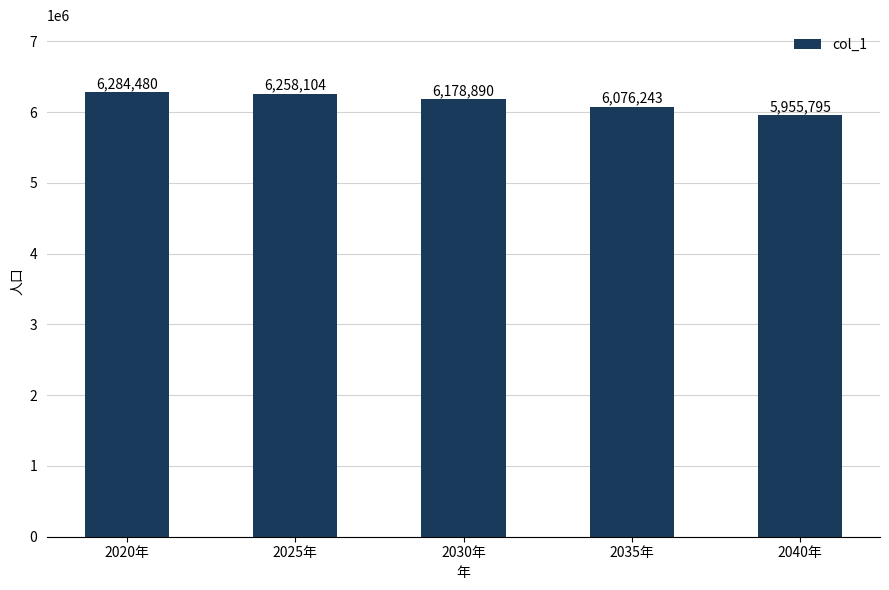

What is the change in value from 2025年 to 2035年?

-181861